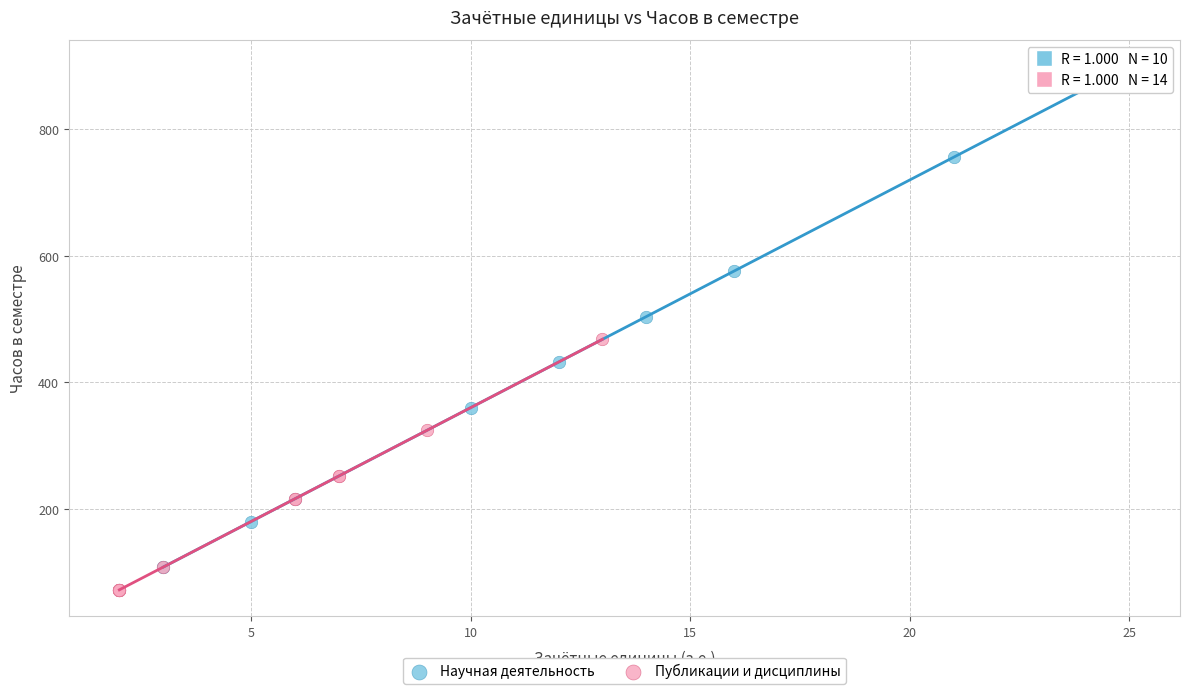

Which series contains the highest Y value?

Научная деятельность